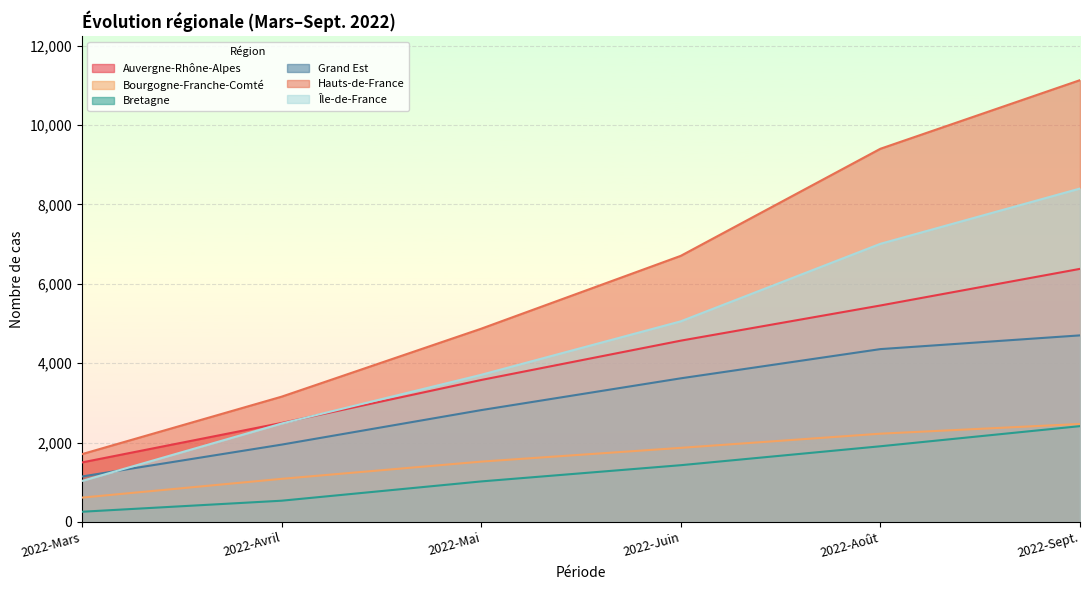

Reading left to right, list all the values displayed in this chart.

Auvergne-Rhône-Alpes: 1500	2495	3578	4569	5455	6378
Bourgogne-Franche-Comté: 614	1087	1521	1868	2225	2470
Bretagne: 258	536	1022	1431	1908	2415
Grand Est: 1146	1949	2819	3620	4356	4702
Hauts-de-France: 1709	3157	4870	6706	9404	11133
Île-de-France: 1034	2480	3708	5056	7009	8402